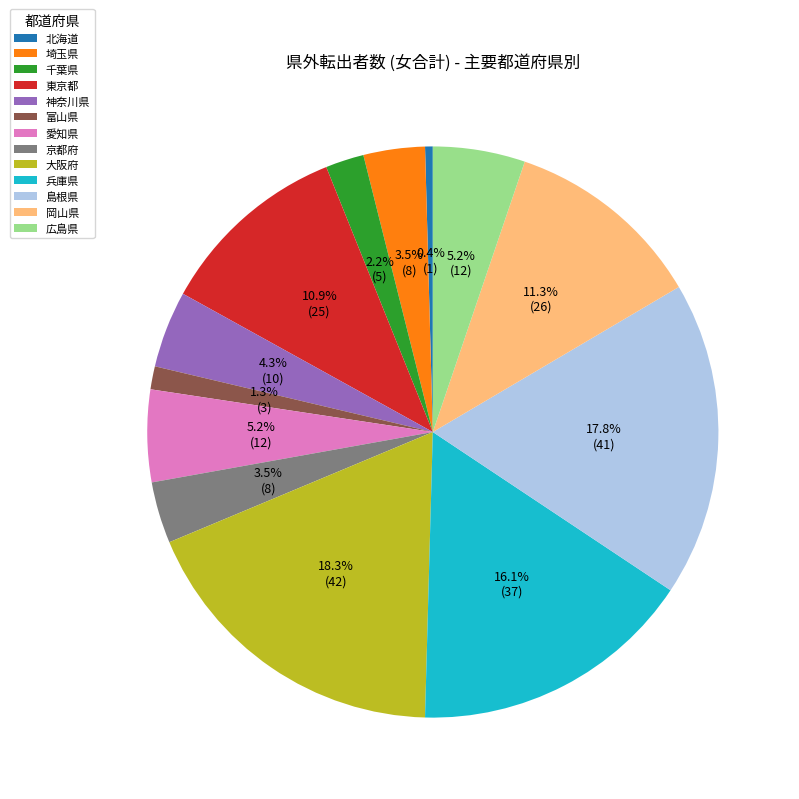

Between 広島県 and 島根県, which is larger?

島根県